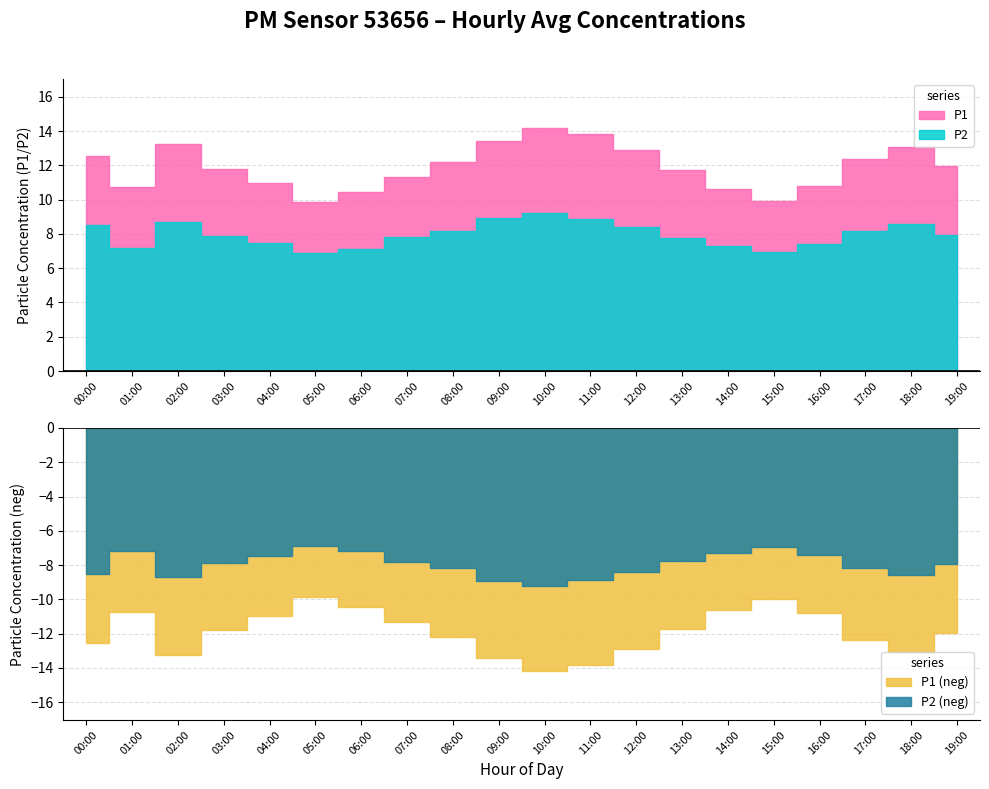

What is the approximate value of P2 at 19:00?

8.0